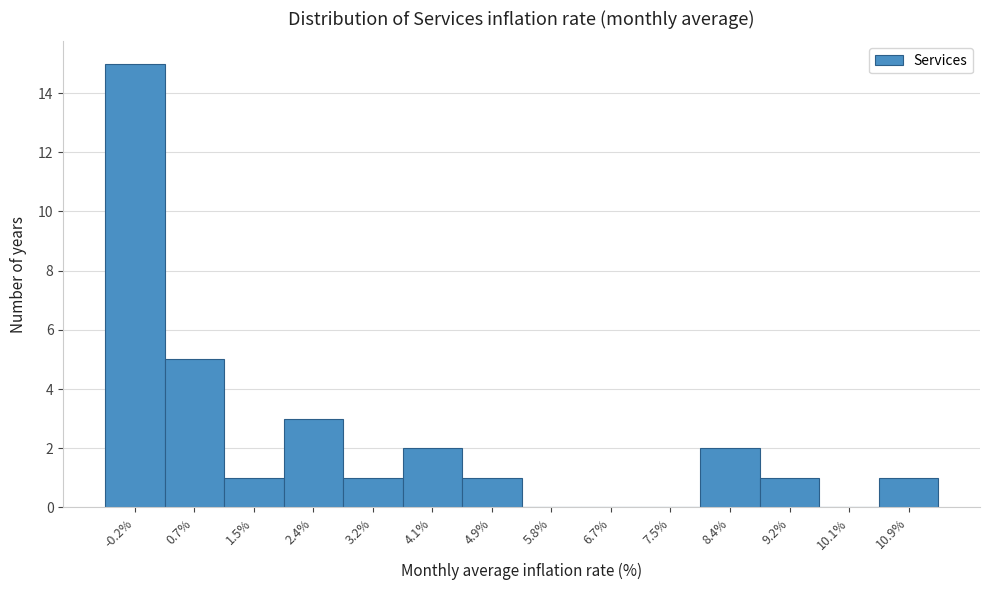

Reading left to right, transcribe all the data shown in this chart.

-0.2%=15	0.7%=5	1.5%=1	2.4%=3	3.2%=1	4.1%=2	4.9%=1	5.8%=0	6.7%=0	7.5%=0	8.4%=2	9.2%=1	10.1%=0	10.9%=1